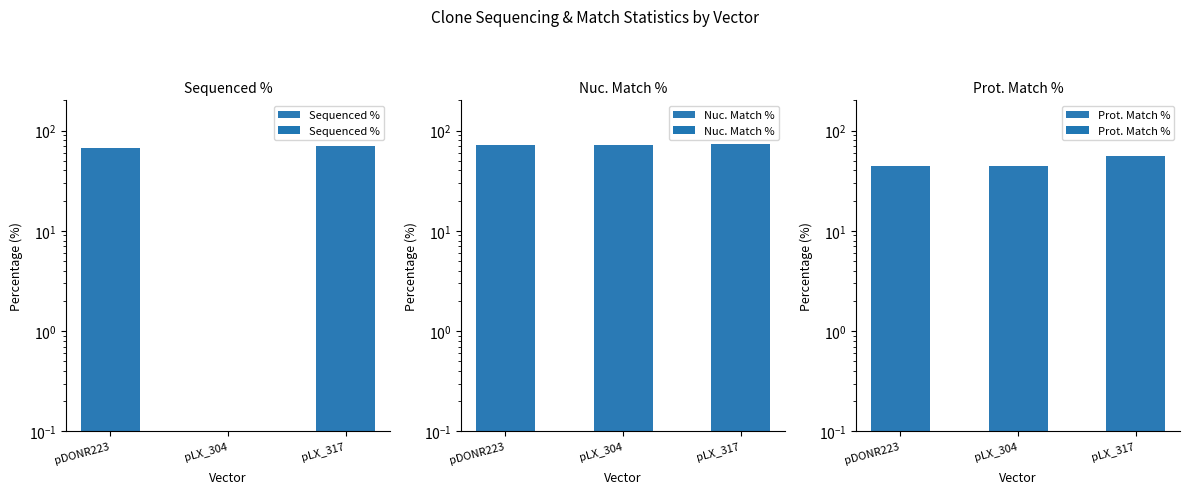

What is the label of the 3rd bar from the right?

pDONR223